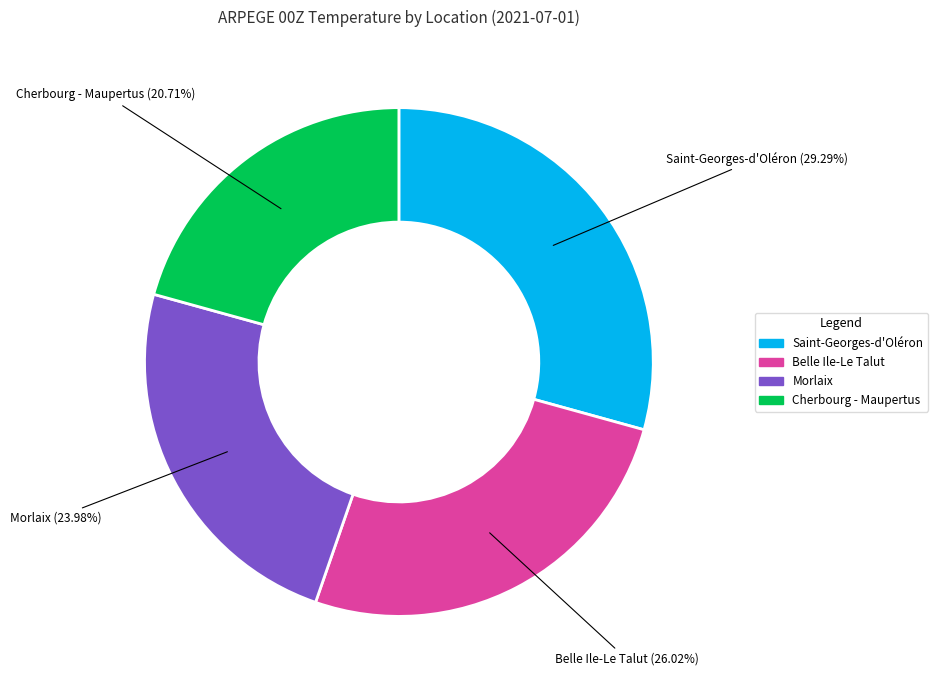

Which slice is the largest?

Saint-Georges-d'Oléron